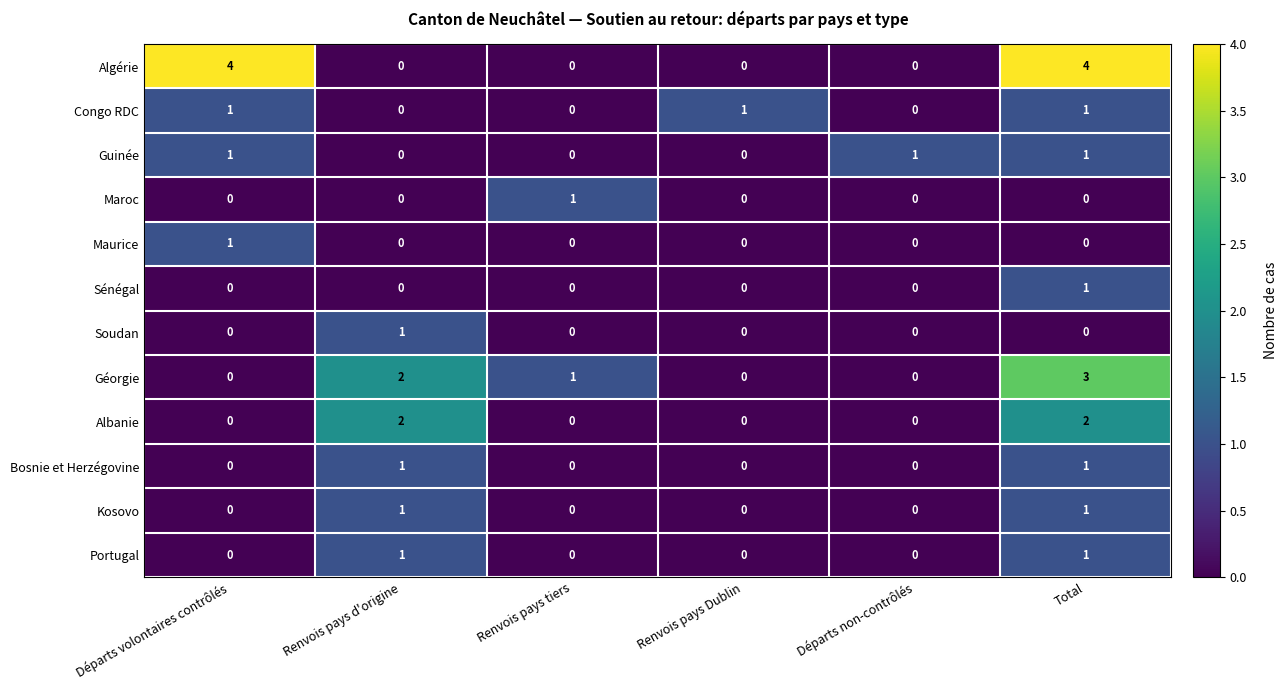

What is the greatest value displayed?

4